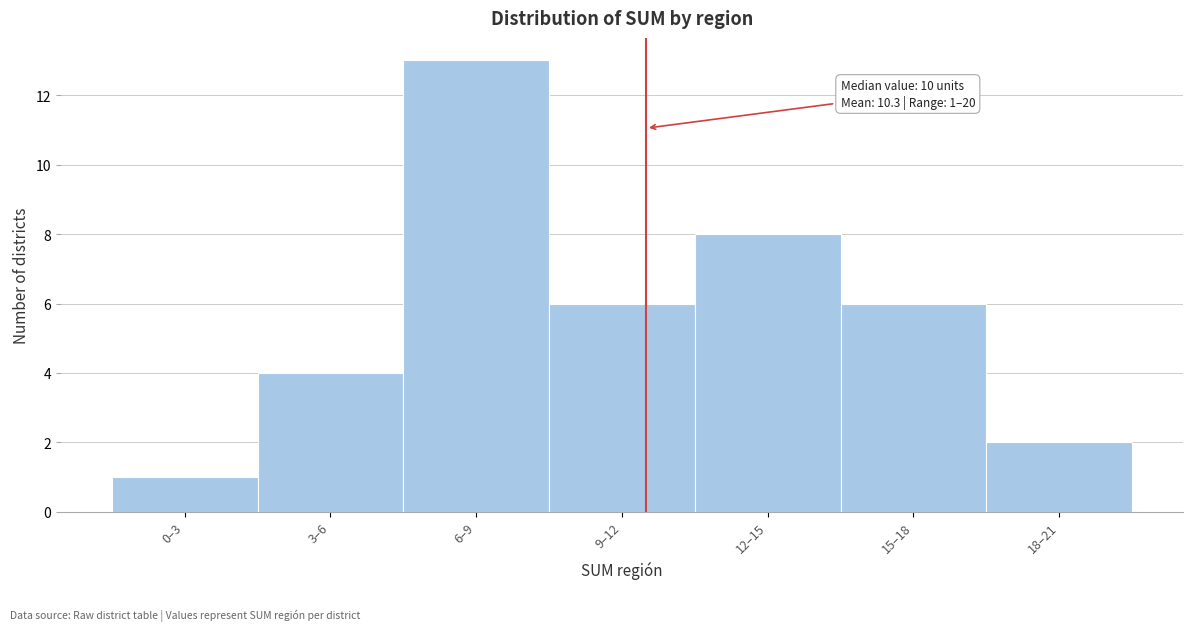

Reading left to right, what are all the values shown in this chart?

1	4	13	6	8	6	2